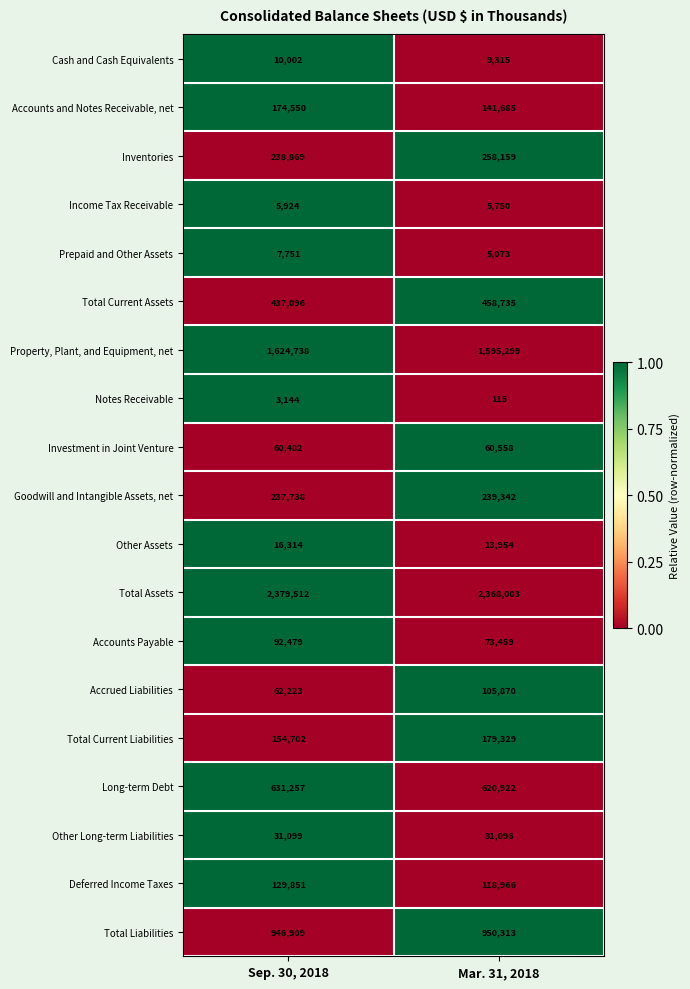

Which series has the largest total across all categories?

Total Assets